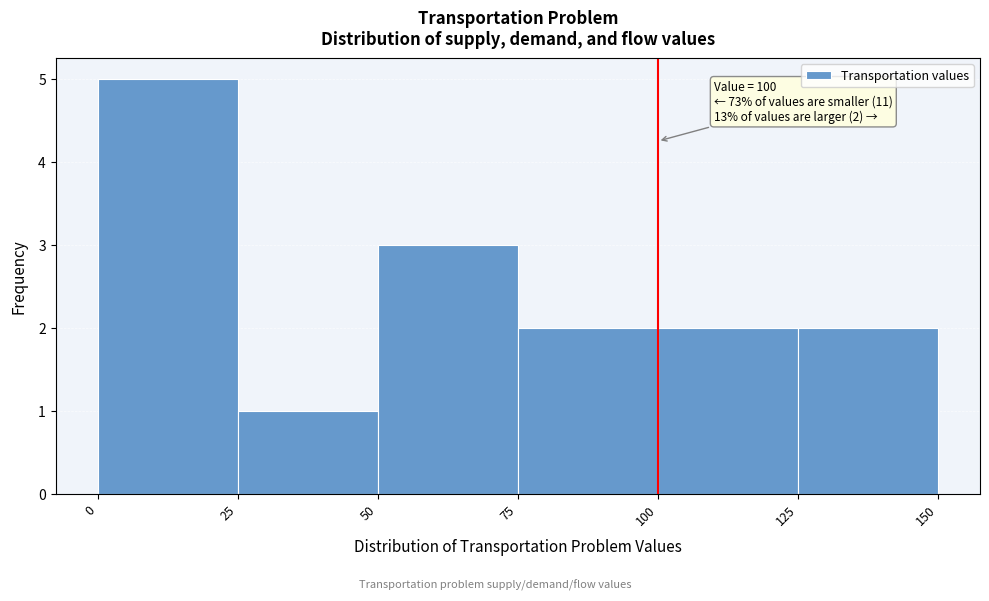

Which range on the x-axis has the tallest bar?

0 to 25